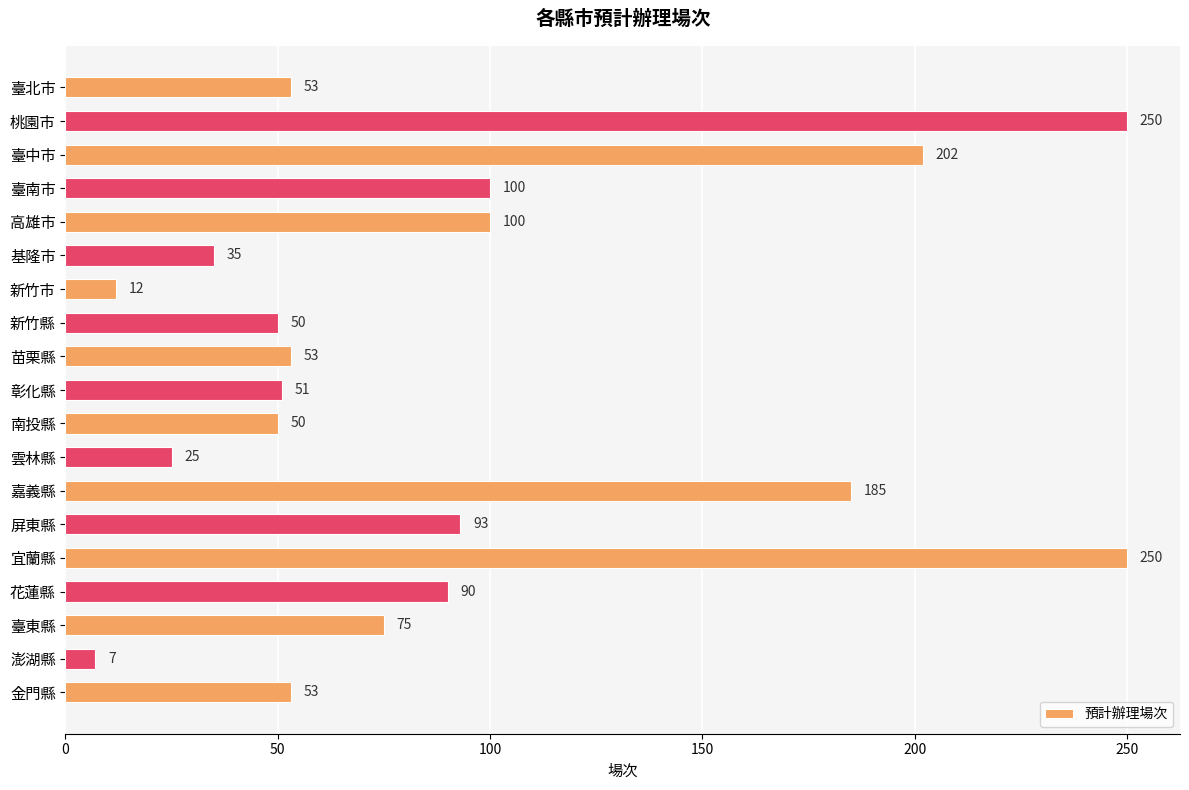

What value does the data have at 臺東縣, to the nearest 10?

80